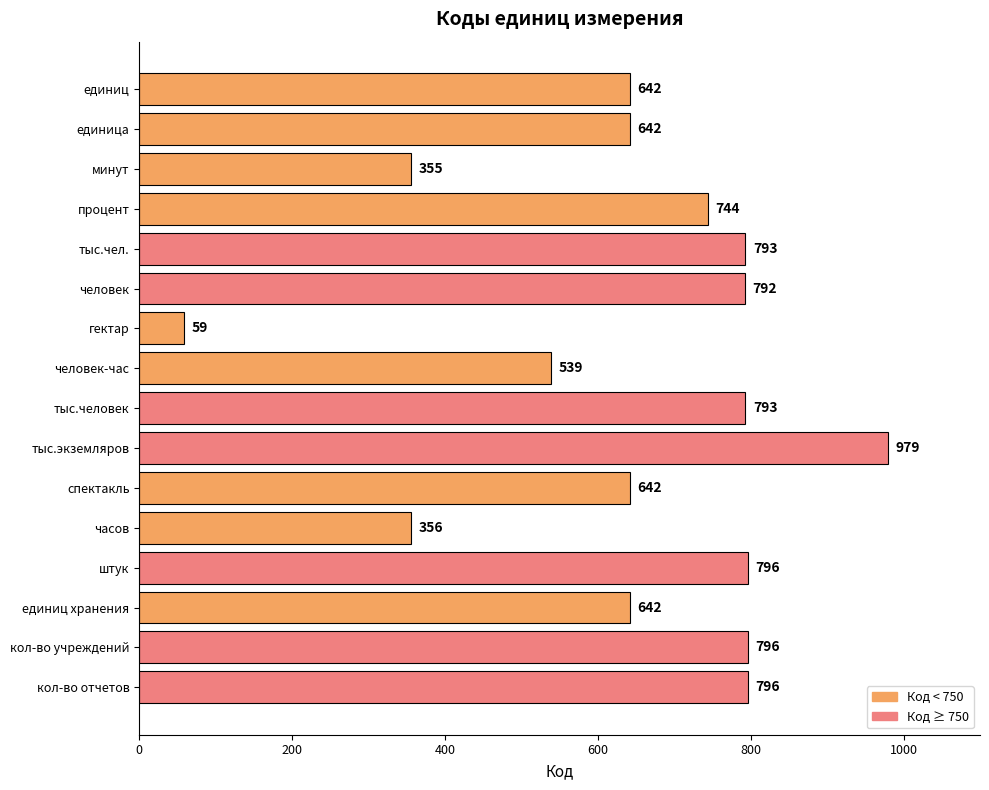

How many bars are there in total?

16